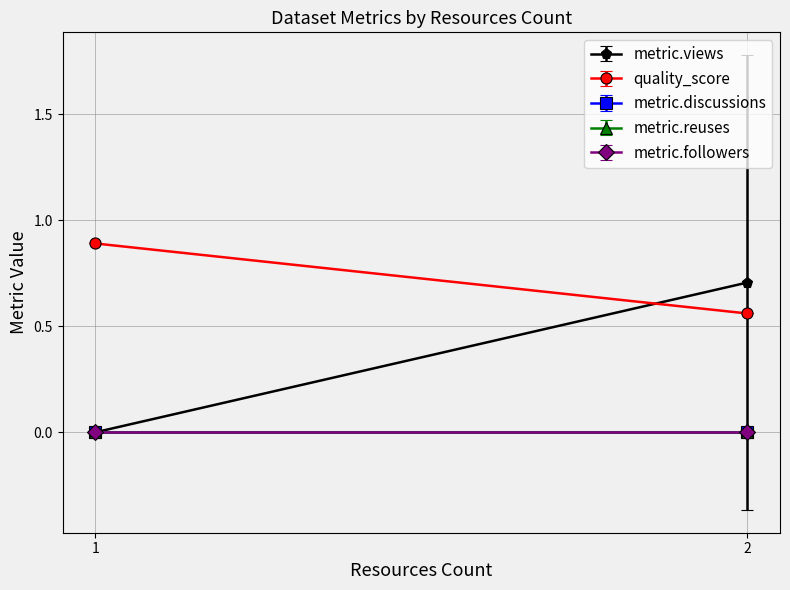

What are all the series names shown in the legend?

metric.views, quality_score, metric.discussions, metric.reuses, metric.followers